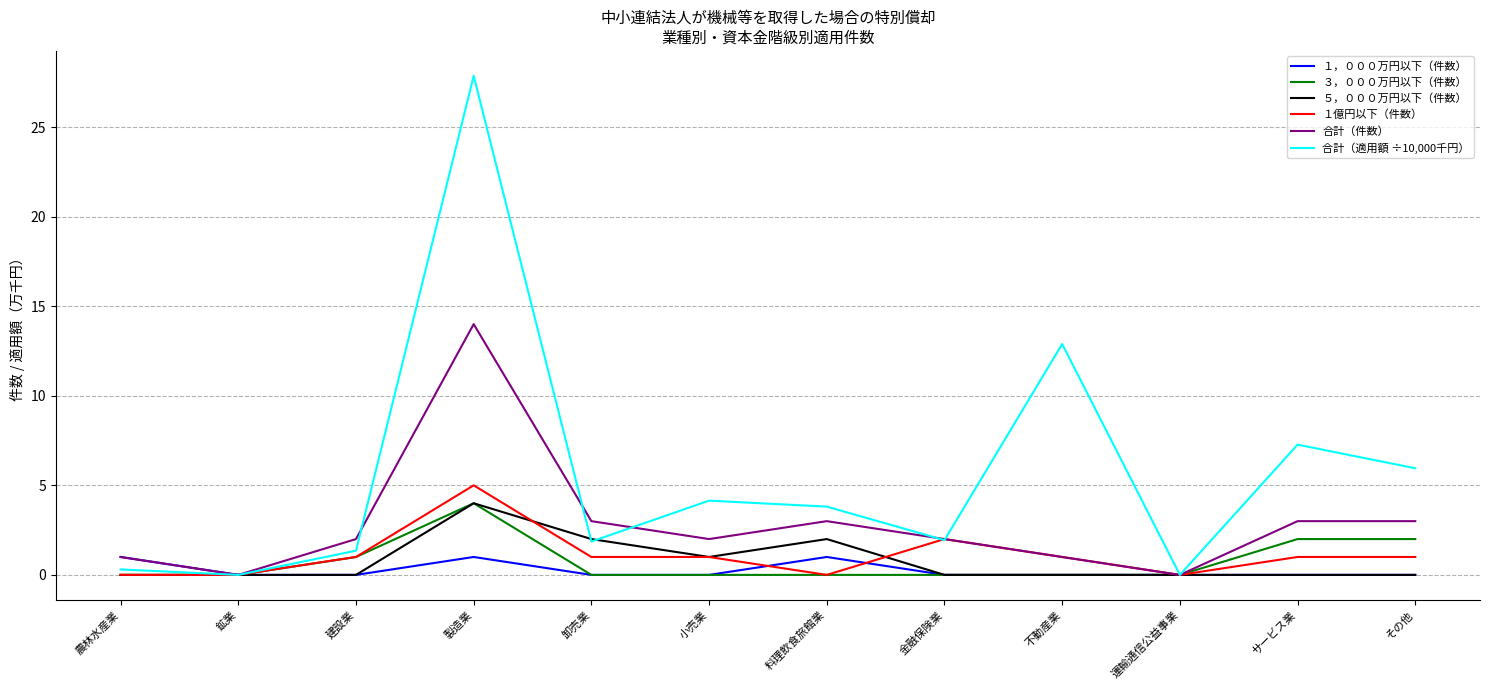

Reading left to right, list all the values displayed in this chart.

１，０００万円以下（件数）: 1.0	0.0	0.0	1.0	0.0	0.0	1.0	0.0	0.0	0.0	0.0	0.0
３，０００万円以下（件数）: 0.0	0.0	1.0	4.0	0.0	0.0	0.0	0.0	0.0	0.0	2.0	2.0
５，０００万円以下（件数）: 0.0	0.0	0.0	4.0	2.0	1.0	2.0	0.0	0.0	0.0	0.0	0.0
１億円以下（件数）: 0.0	0.0	1.0	5.0	1.0	1.0	0.0	2.0	1.0	0.0	1.0	1.0
合計（件数）: 1.0	0.0	2.0	14.0	3.0	2.0	3.0	2.0	1.0	0.0	3.0	3.0
合計（適用額 ÷10,000千円）: 0.3	0.0	1.4	27.9	1.9	4.1	3.8	1.9	12.9	0.0	7.3	6.0